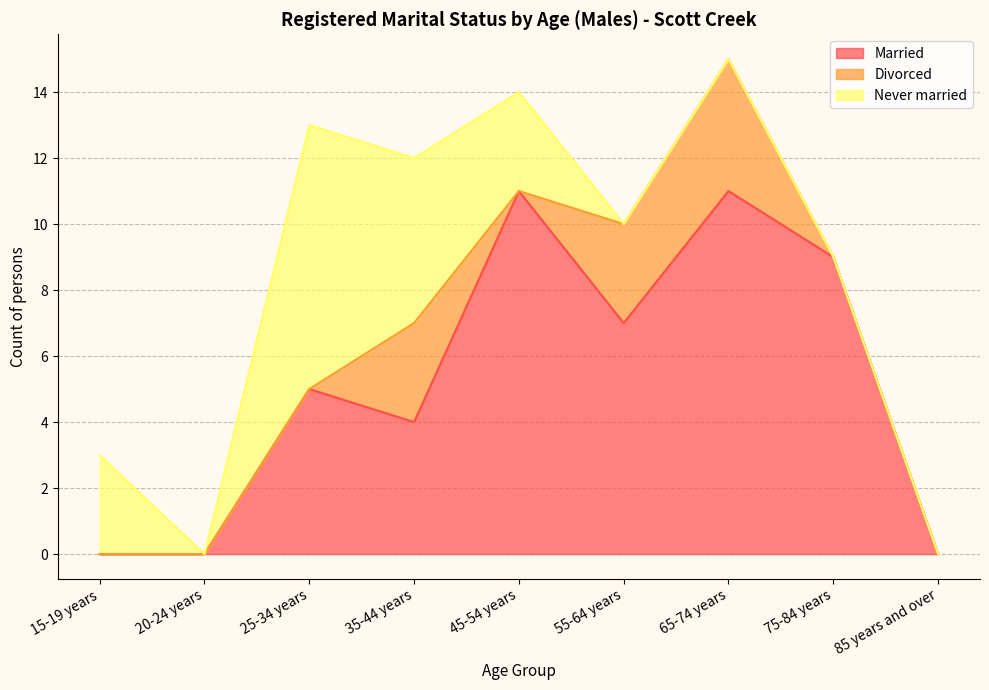

Which series has the largest range (max minus min)?

Married